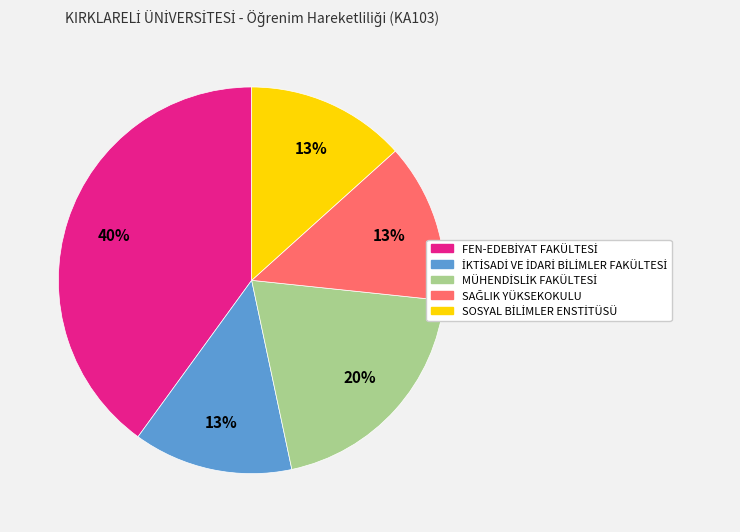

How many segments does this pie chart have?

5